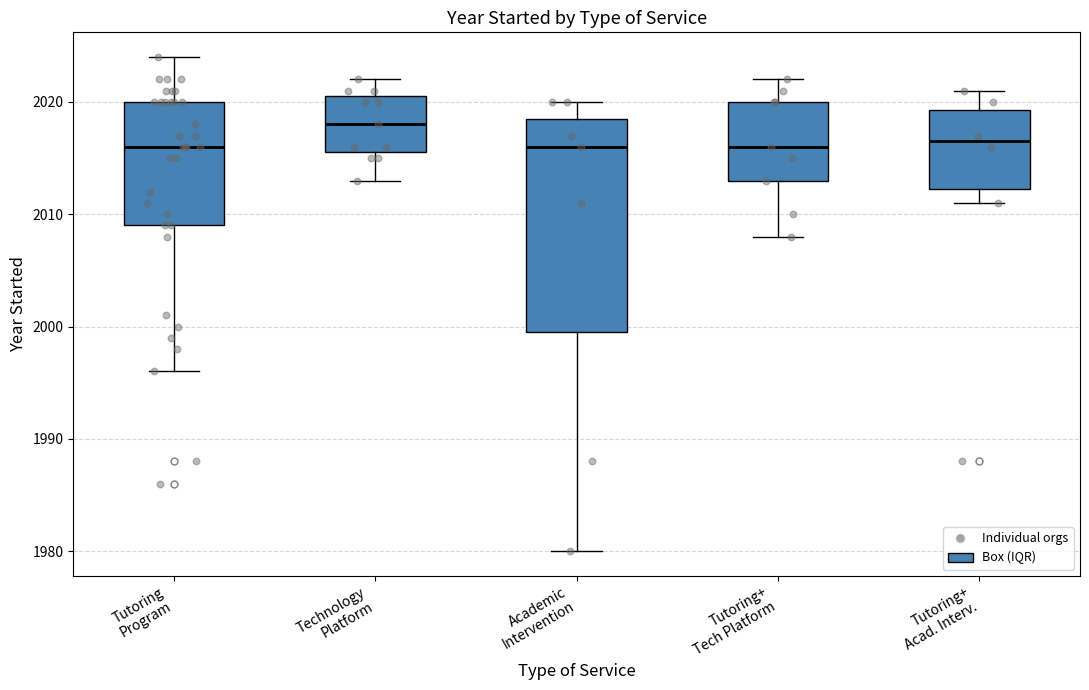

Reading left to right, transcribe this box plot: for each box, give where its median line is, the range the box spans, and where its two whiskers end, as read against the y-axis. The values are not printed on the chart, so give them approximately, as read against the axis.

Tutoring Program: median 2016, box 2009 to 2020, whiskers 1996 to 2024
Technology Platform: median 2018, box 2016 to 2021, whiskers 2013 to 2022
Academic Intervention: median 2016, box 2000 to 2019, whiskers 1980 to 2020
Tutoring+ Tech Platform: median 2016, box 2013 to 2020, whiskers 2008 to 2022
Tutoring+ Acad. Interv.: median 2017, box 2012 to 2019, whiskers 2011 to 2021